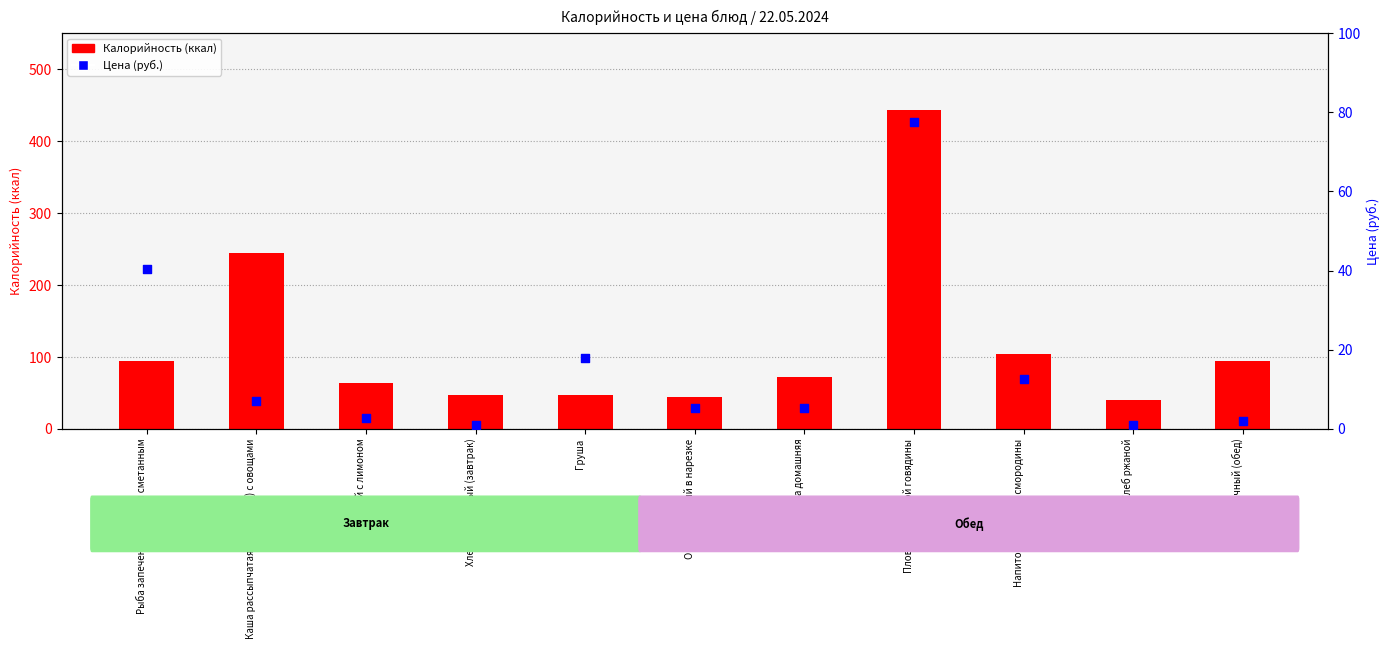

Which series has the largest total across all categories?

Калорийность